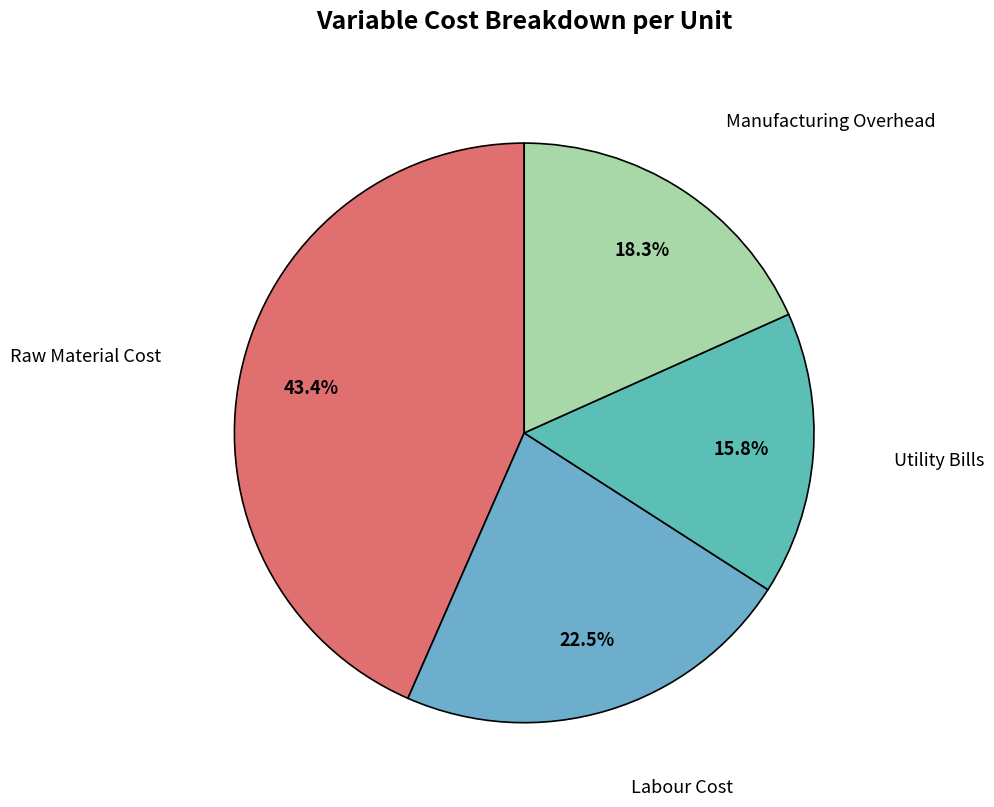

Approximately how many times larger is the value at Manufacturing Overhead compared to Utility Bills?

1.2